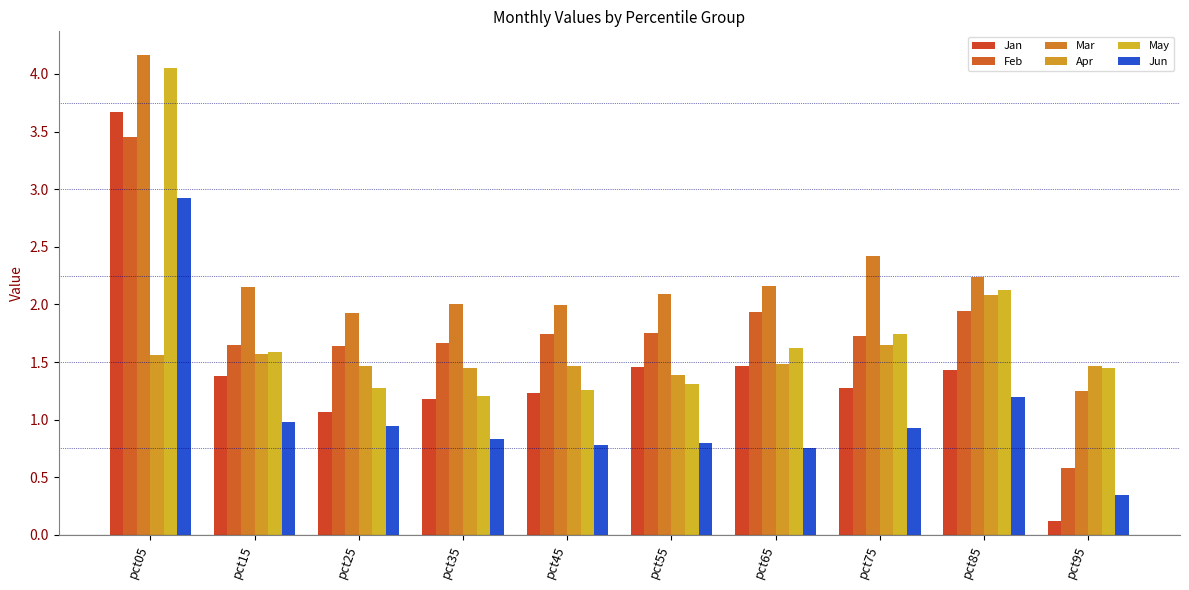

Which series has the largest range (max minus min)?

Jan